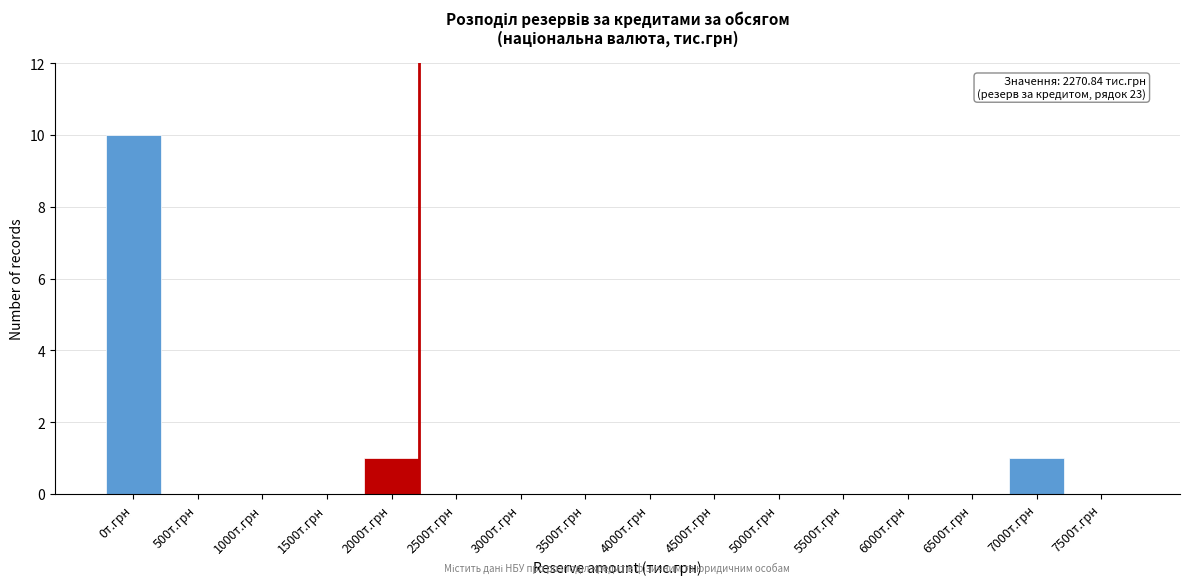

Reading left to right, transcribe all the data shown in this chart.

0т.грн=10	500т.грн=0	1000т.грн=0	1500т.грн=0	2000т.грн=1	2500т.грн=0	3000т.грн=0	3500т.грн=0	4000т.грн=0	4500т.грн=0	5000т.грн=0	5500т.грн=0	6000т.грн=0	6500т.грн=0	7000т.грн=1	7500т.грн=0